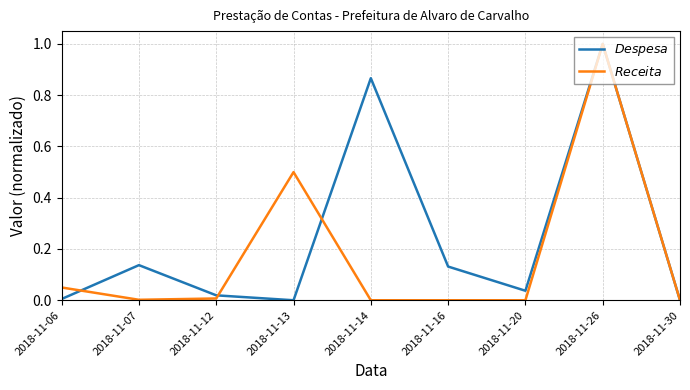

What is the sum of all $Despesa$ values?

2.2